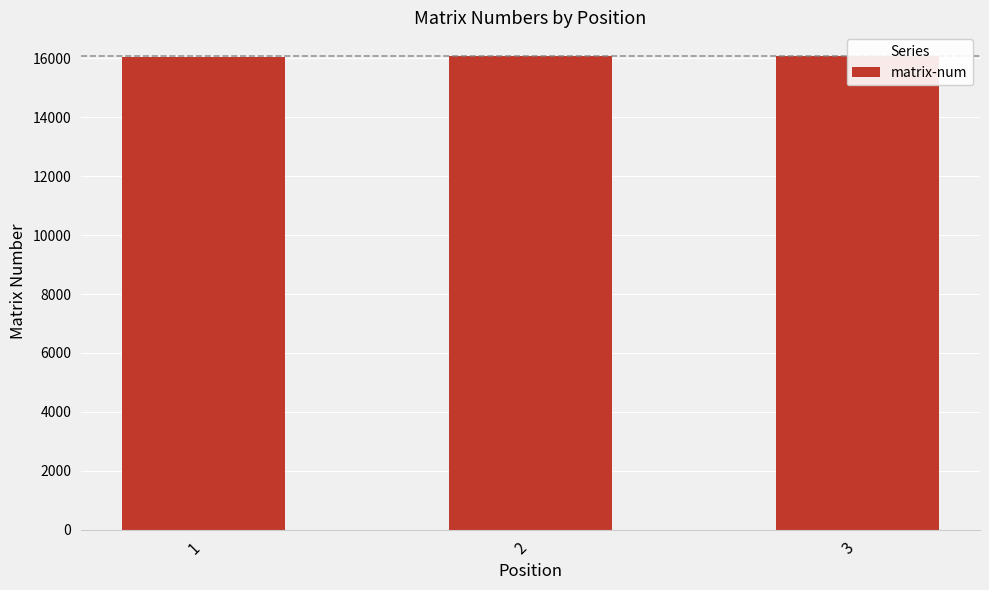

Approximately how many times larger is the value at 3 compared to 1?

1.0